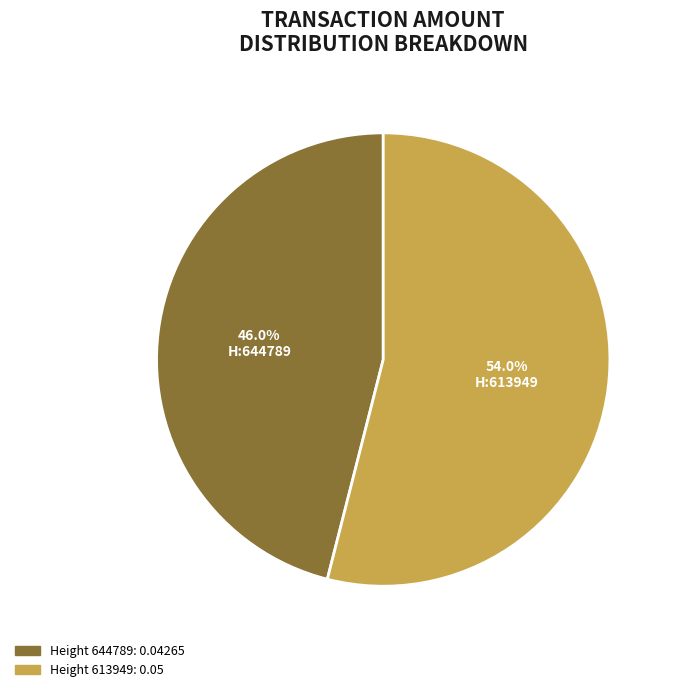

Is there any slice that represents more than half of the pie?

Yes